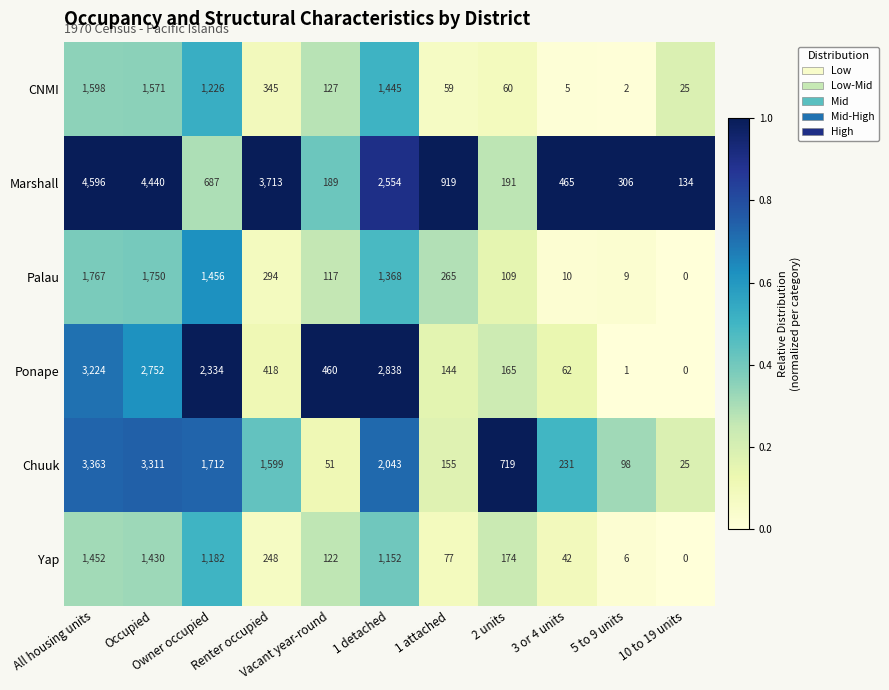

At how many categories does at least one series exceed 2396?

4